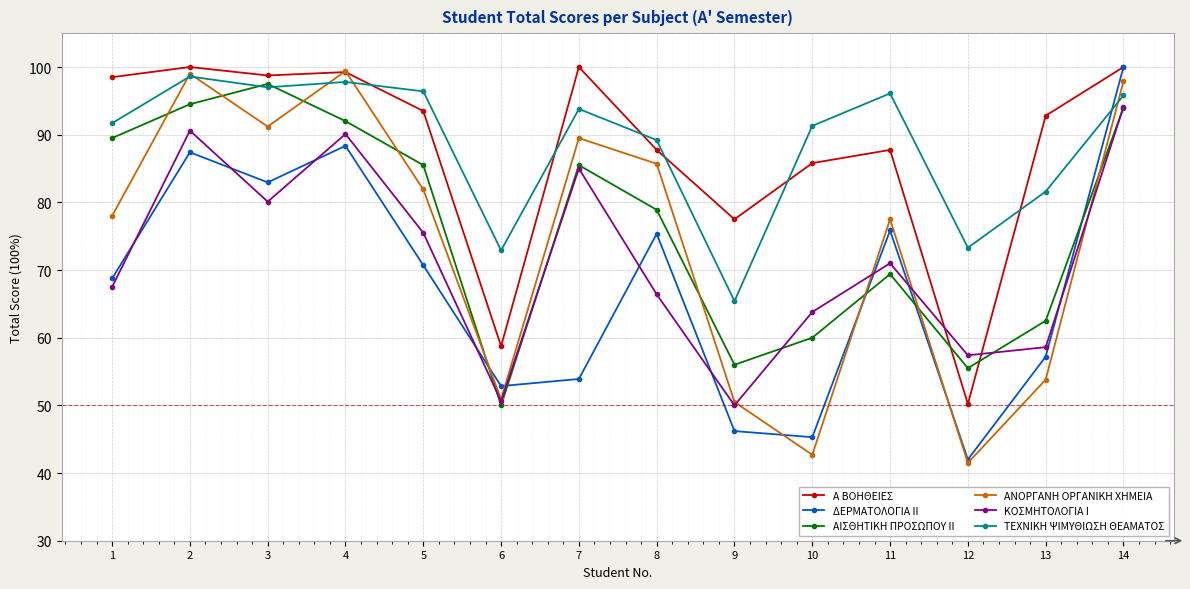

How many lines are shown in the chart?

6